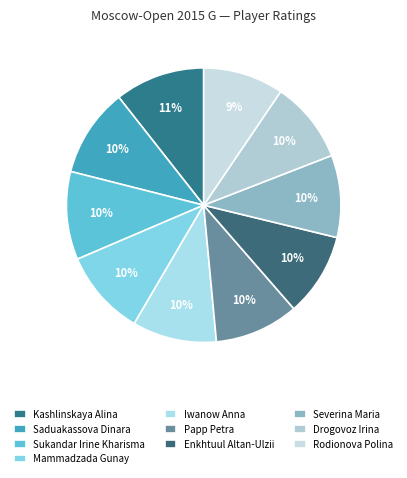

Does Severina Maria represent more than half of the total?

No